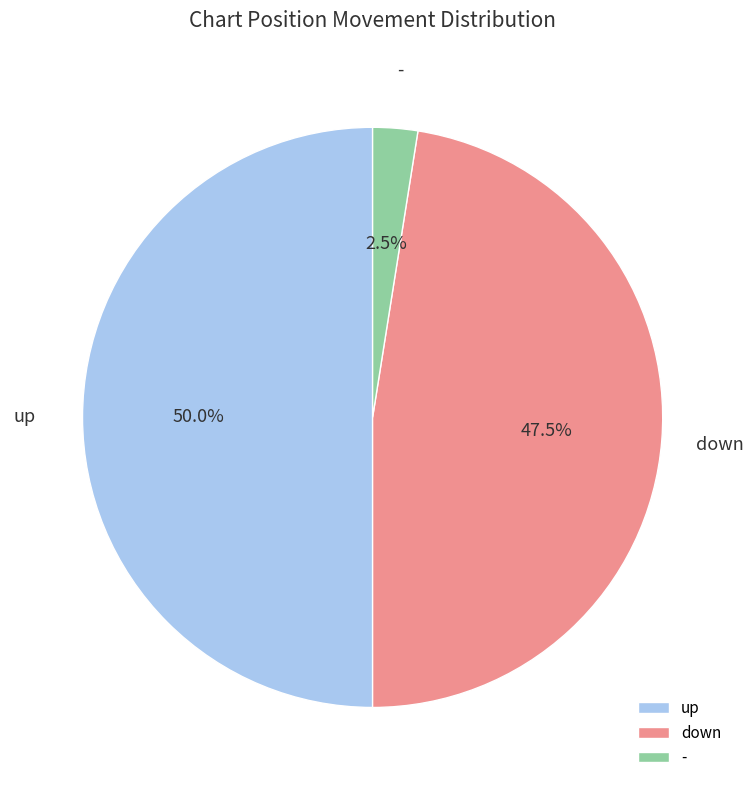

What percentage is the up slice, to the nearest percent?

50%